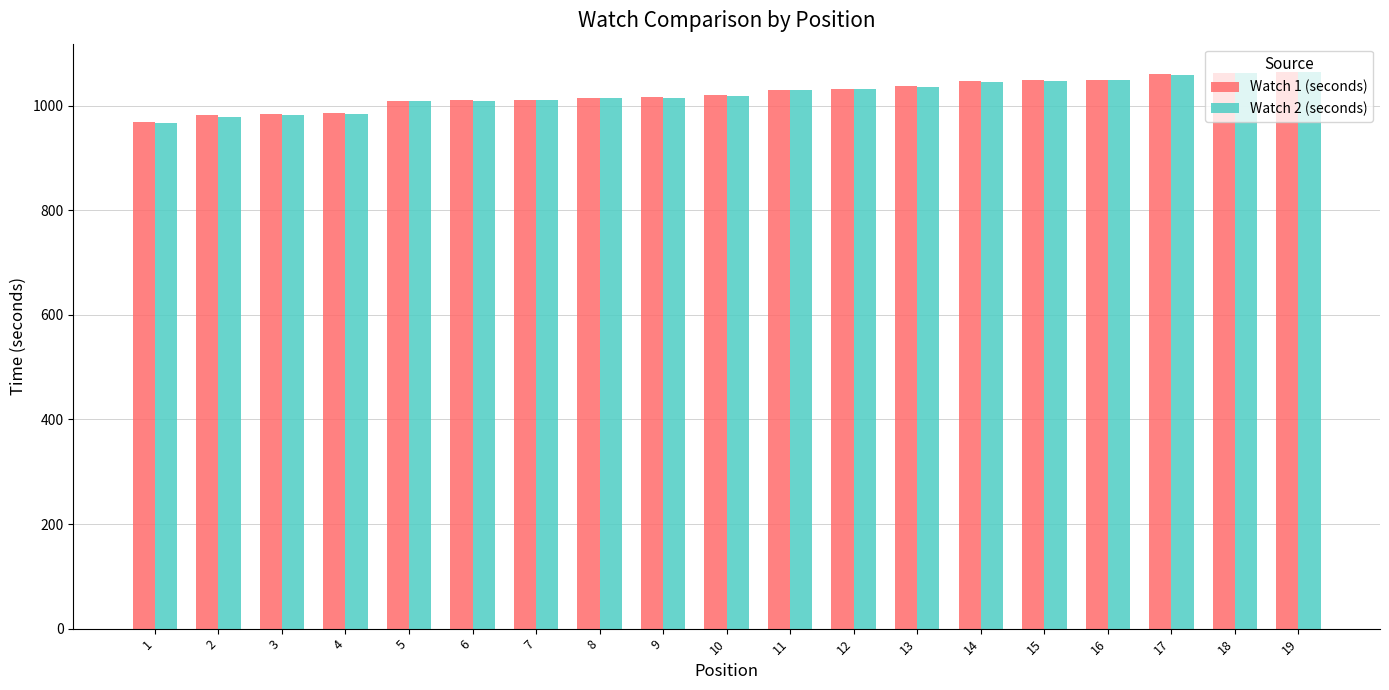

What is the difference between the maximum and minimum values in the Watch 1 (seconds) series?

96